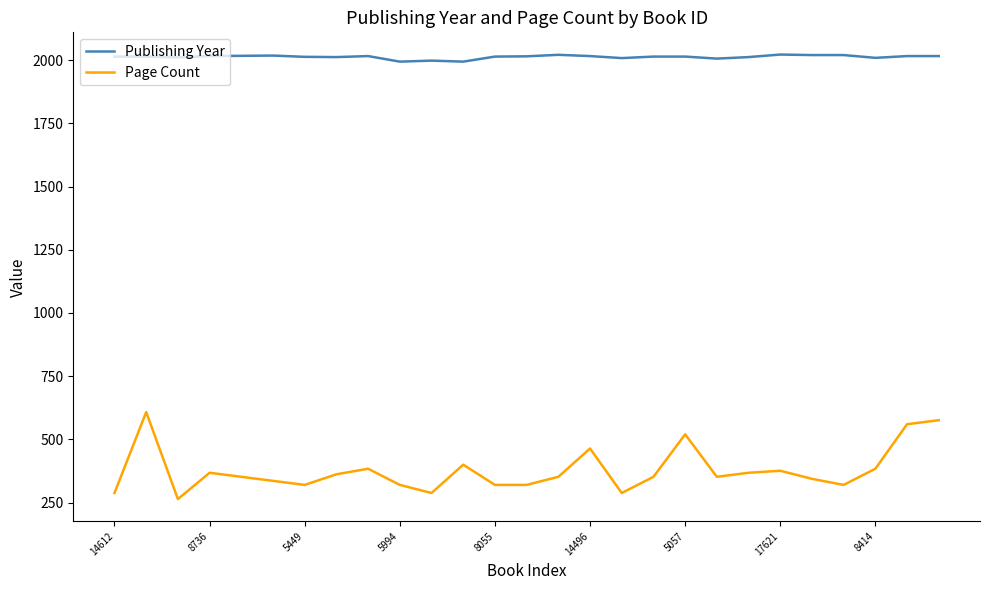

What is the sum of all Publishing Year values?

54340